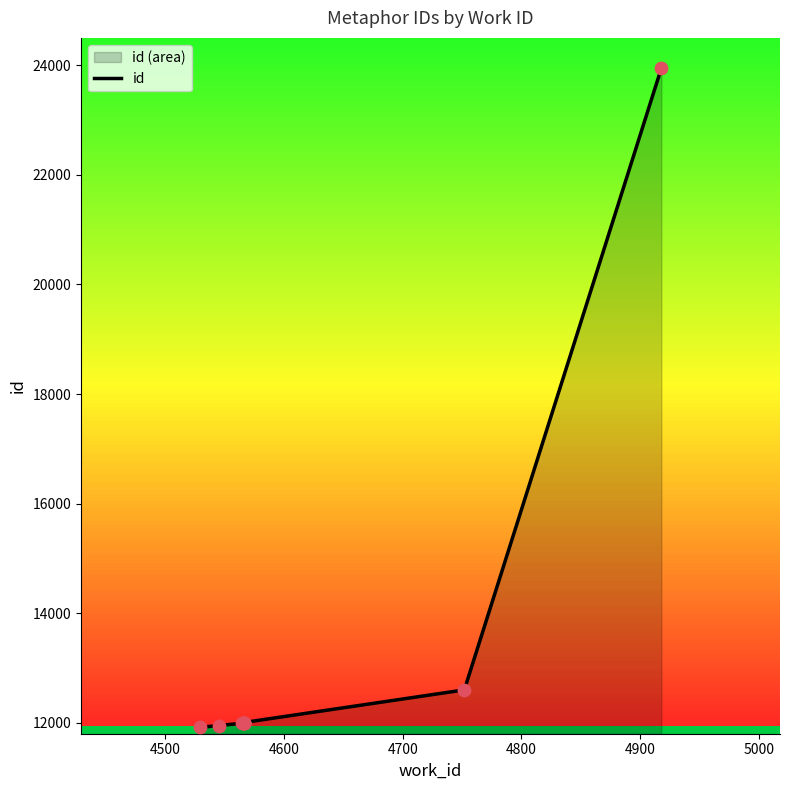

Between 4500 and 4900, which is larger?

4900